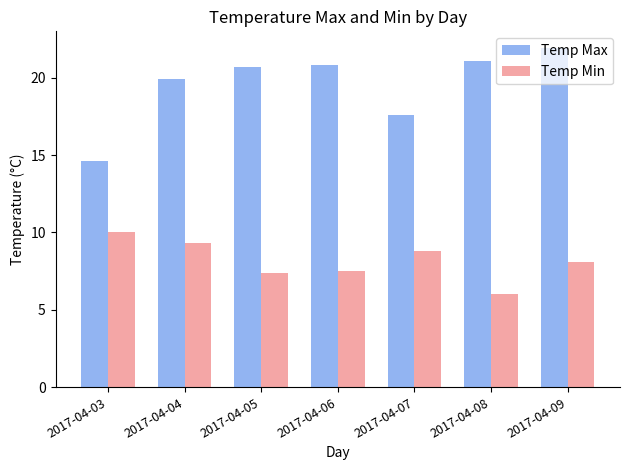

True or false: Temp Max has a value of 14.6 at 2017-04-03.

True